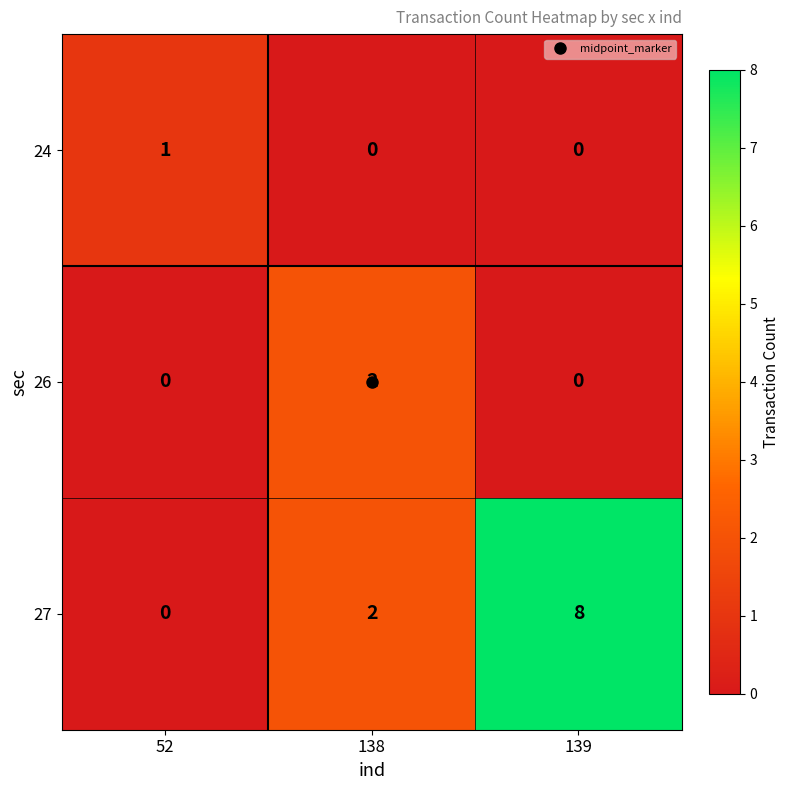

At which category is the sum across all series the highest?

139